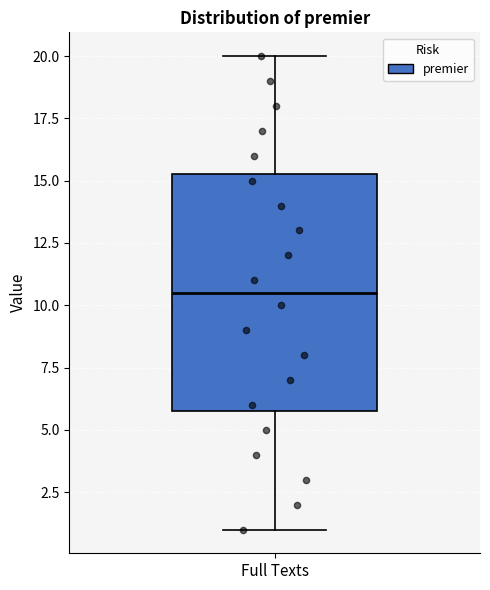

Read this box plot against the y-axis: the position of the median line, the range covered by the box, and the ends of both whiskers. The values are not printed on the chart, so give them approximately, as read against the axis.

median 10.5, box 6.0 to 15.5, whiskers 1.0 to 20.0